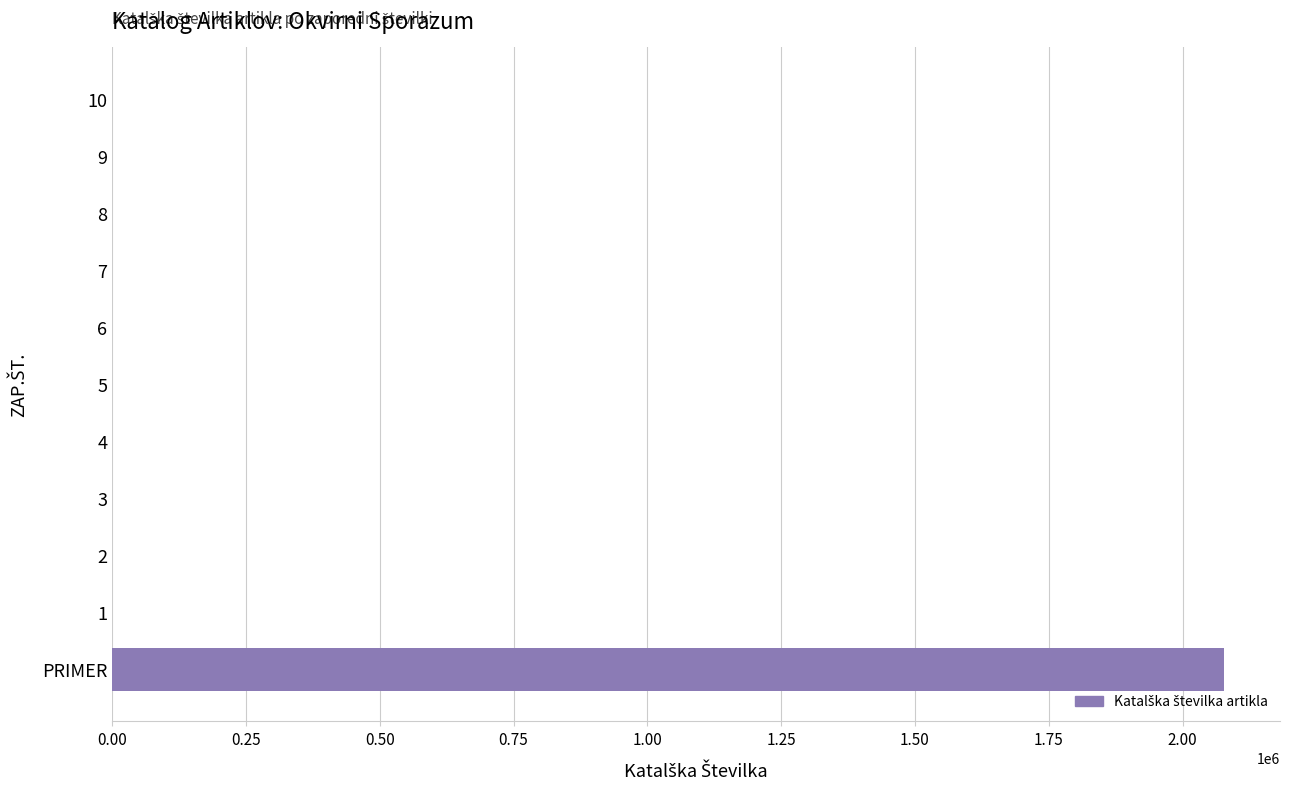

Are the bars grouped side by side (vs. stacked)?

No